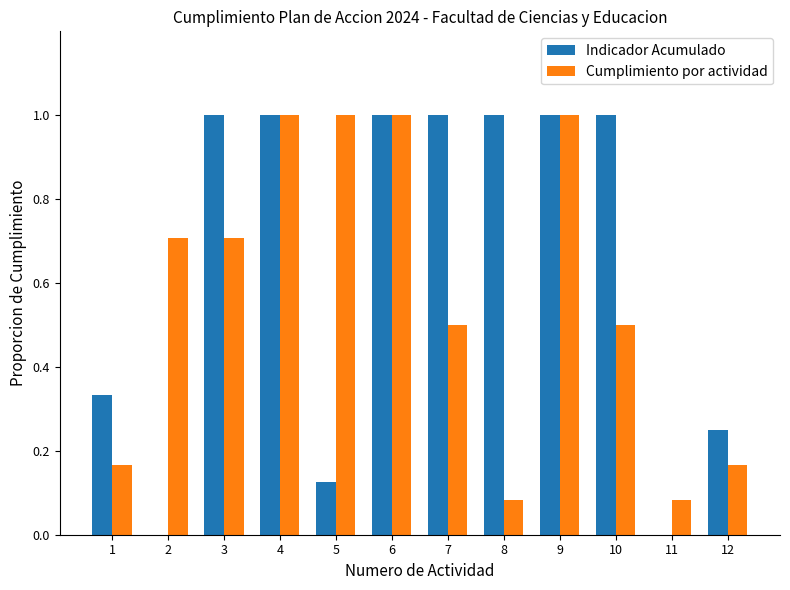

Between 2 and 3, which series saw the biggest shift?

Indicador Acumulado